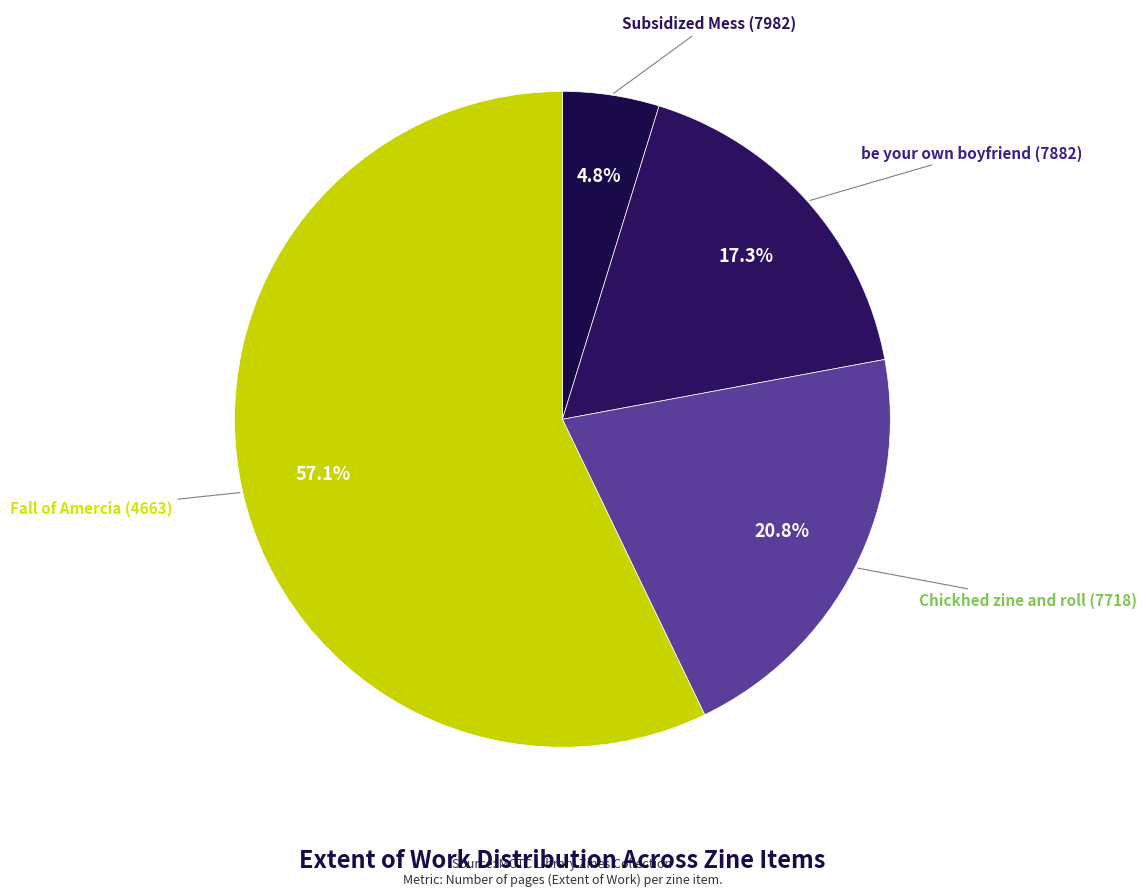

How many segments does this pie chart have?

4